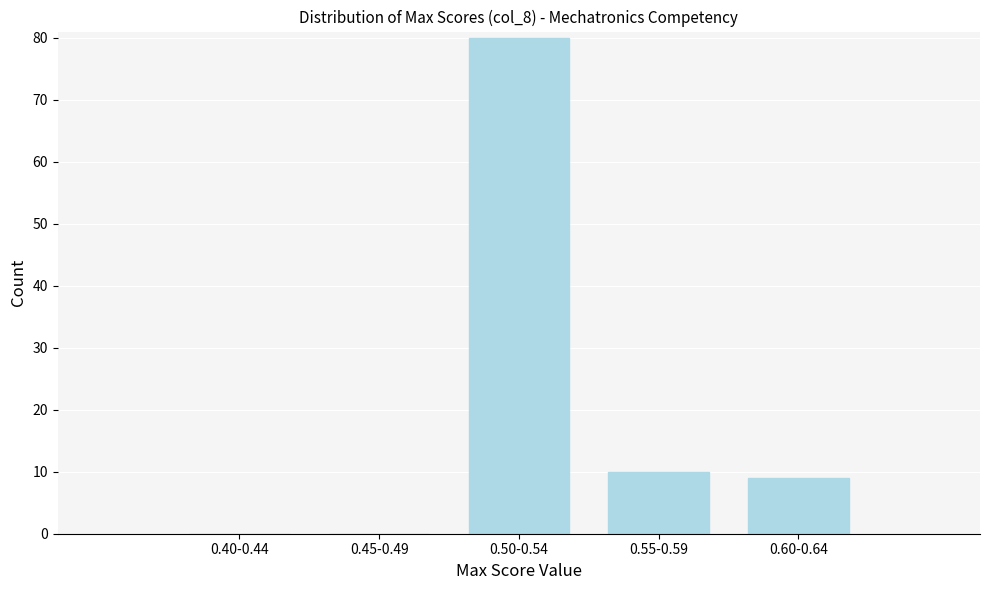

Reading left to right, list all the values displayed in this chart.

0.40-0.44=0	0.45-0.49=0	0.50-0.54=80	0.55-0.59=10	0.60-0.64=9